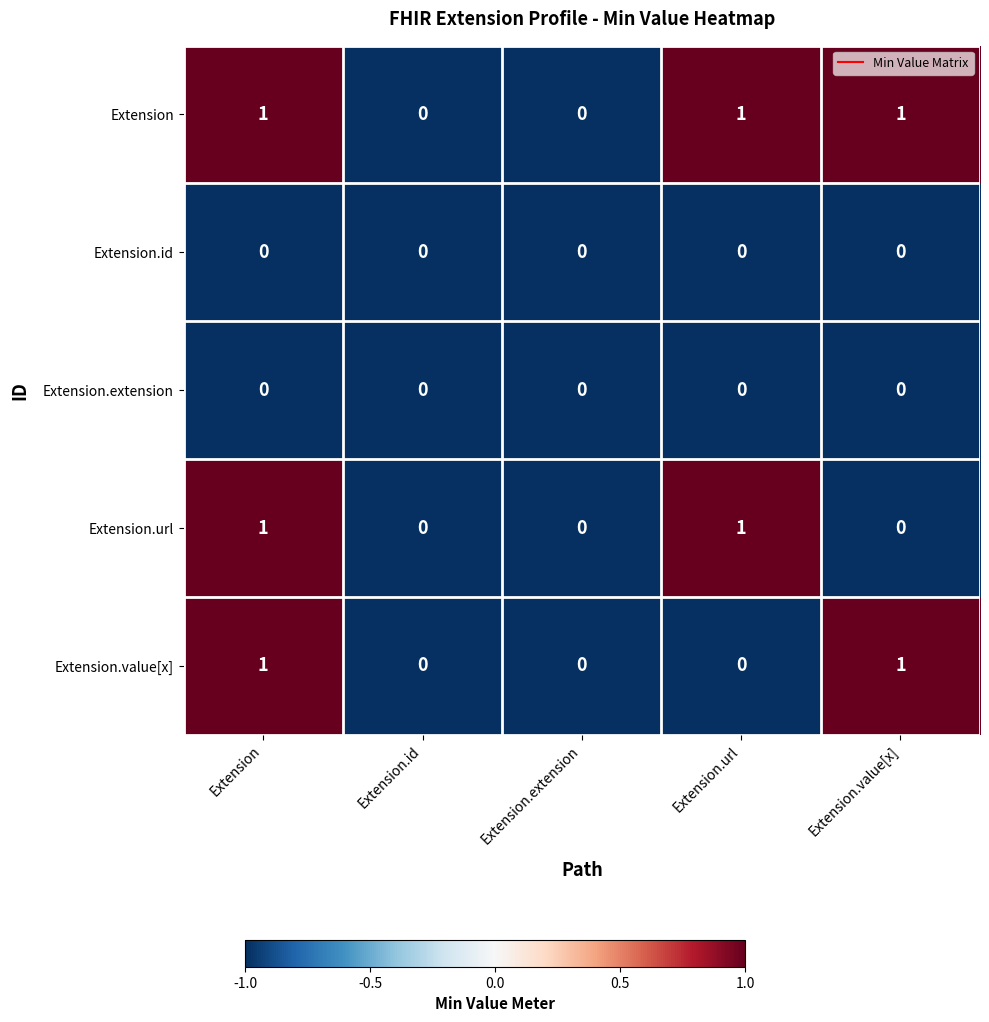

Reading left to right, list all the values displayed in this chart.

Extension: Extension=1	Extension.id=0	Extension.extension=0	Extension.url=1	Extension.value[x]=1
Extension.id: Extension=0	Extension.id=0	Extension.extension=0	Extension.url=0	Extension.value[x]=0
Extension.extension: Extension=0	Extension.id=0	Extension.extension=0	Extension.url=0	Extension.value[x]=0
Extension.url: Extension=1	Extension.id=0	Extension.extension=0	Extension.url=1	Extension.value[x]=0
Extension.value[x]: Extension=1	Extension.id=0	Extension.extension=0	Extension.url=0	Extension.value[x]=1